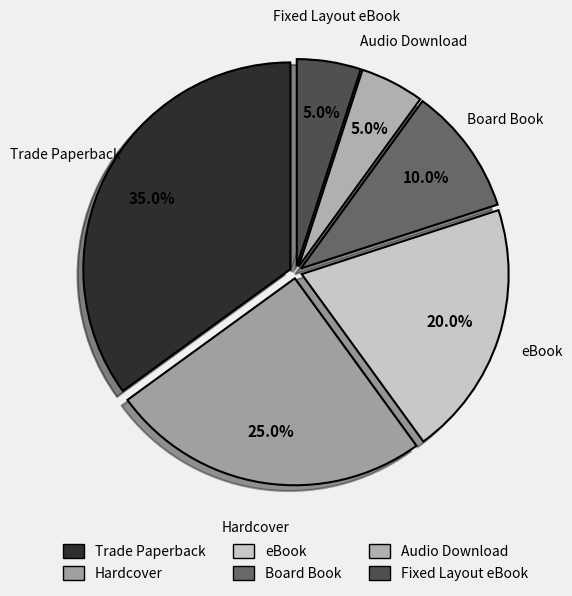

What is the largest slice in the pie chart?

Trade Paperback